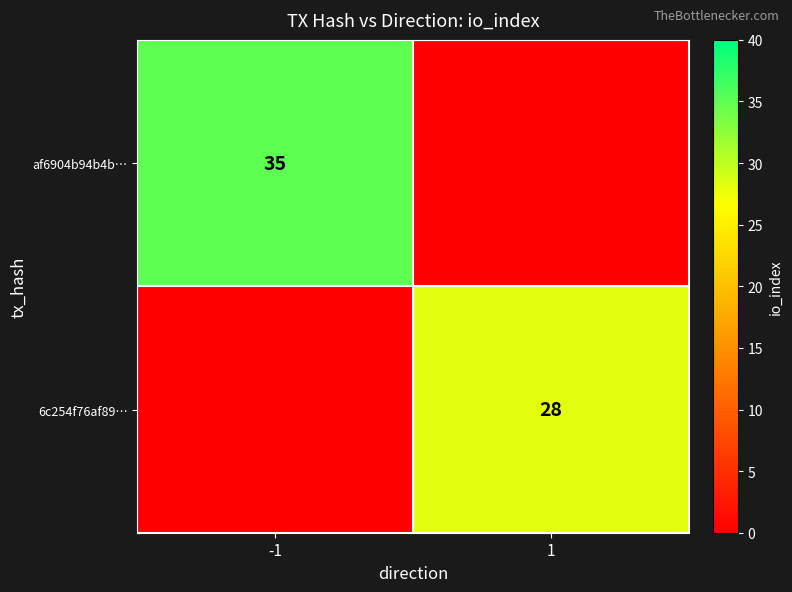

Is it true that af6904b94b4b… equals 56 at -1?

False